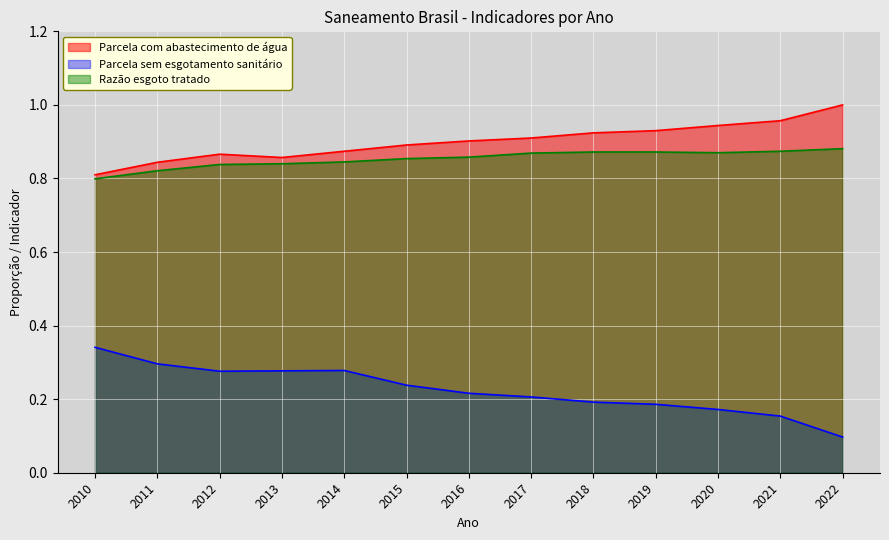

Reading right to left, extract all data points from this chart.

Parcela com abastecimento de água: 1.0	1.0	0.9	0.9	0.9	0.9	0.9	0.9	0.9	0.9	0.9	0.8	0.8
Parcela sem esgotamento sanitário: 0.1	0.2	0.2	0.2	0.2	0.2	0.2	0.2	0.3	0.3	0.3	0.3	0.3
Razão esgoto tratado: 0.9	0.9	0.9	0.9	0.9	0.9	0.9	0.9	0.8	0.8	0.8	0.8	0.8